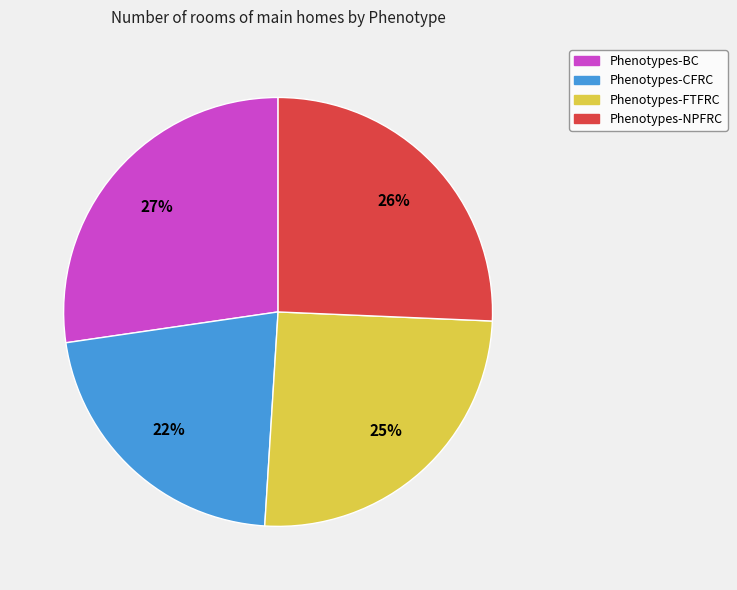

To the nearest percent, what is the average slice percentage?

25%